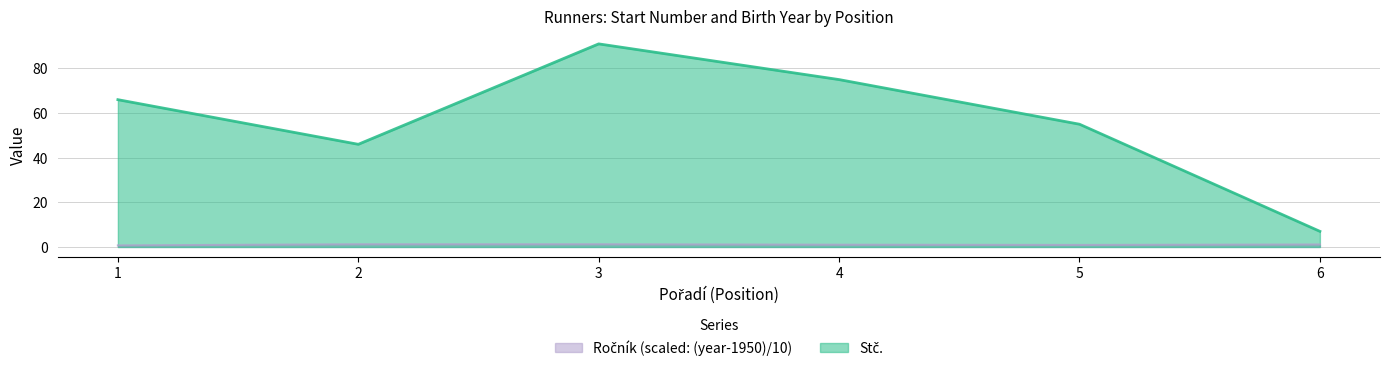

What is the value of the Stč. point at the 6th from the left?

7.0